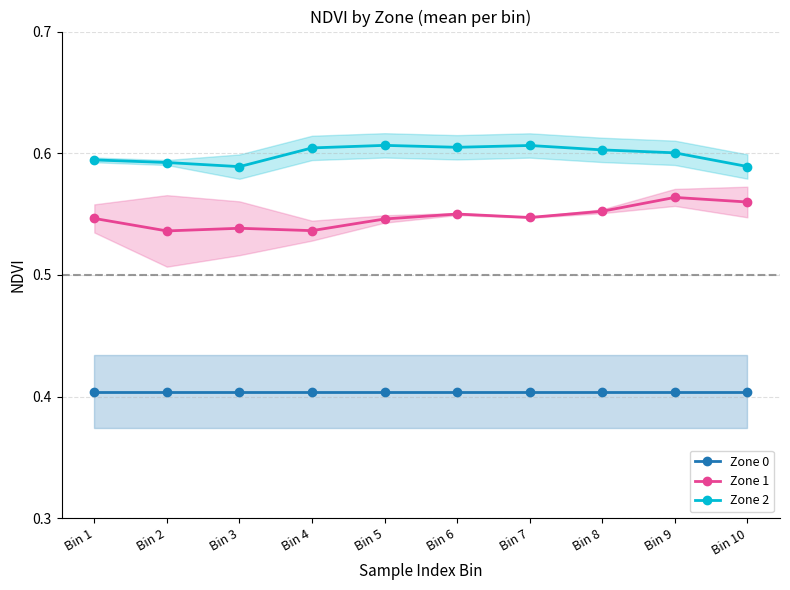

True or false: Zone 0 has a value of 0.4 at Bin 3.

True